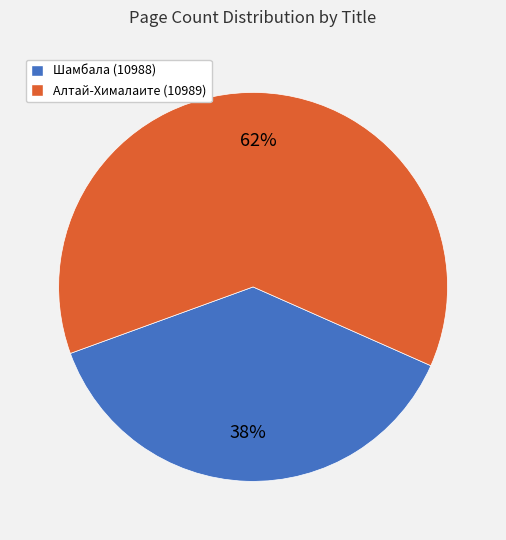

What percentage is the Алтай-Хималаите (10989) slice, to the nearest percent?

62%